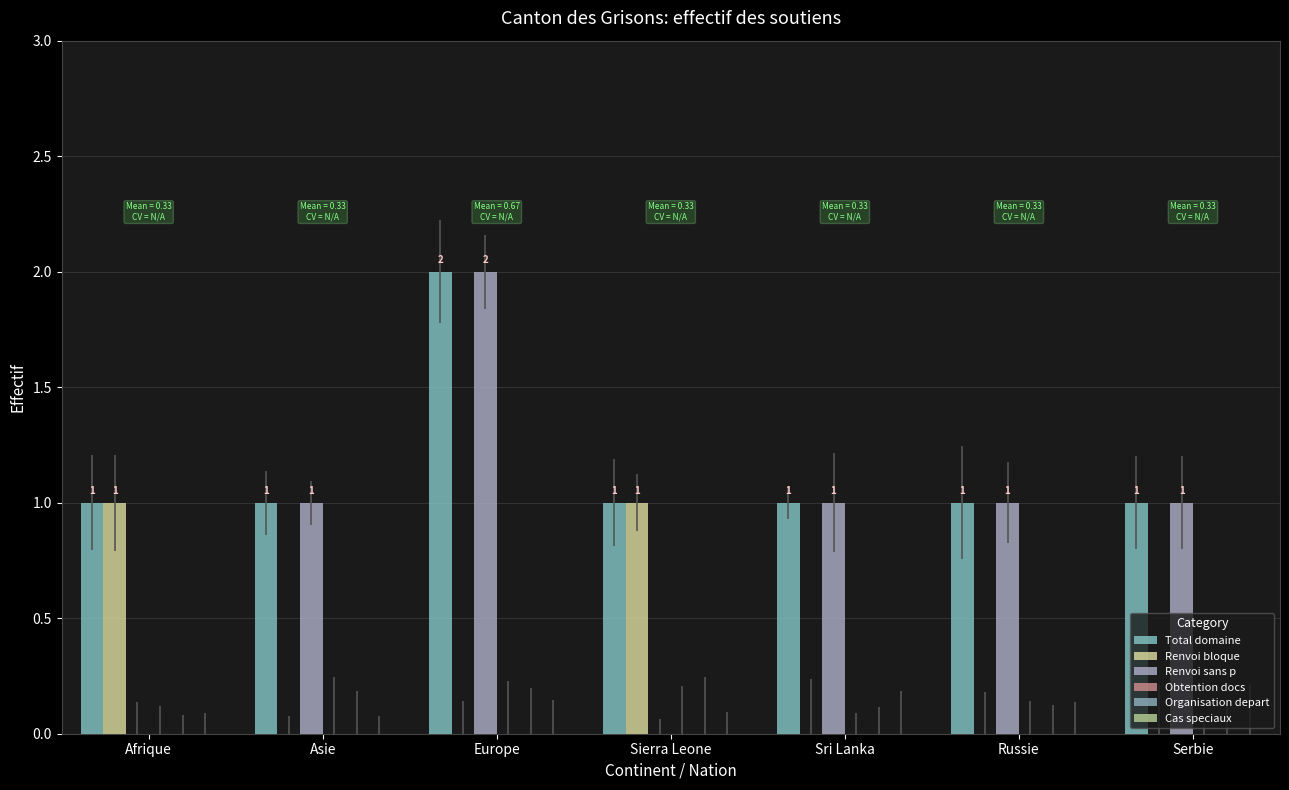

Reading left to right, transcribe all the data shown in this chart.

Total domaine: Afrique=1	Asie=1	Europe=2	Sierra Leone=1	Sri Lanka=1	Russie=1	Serbie=1
Renvoi bloque: Afrique=1	Asie=0	Europe=0	Sierra Leone=1	Sri Lanka=0	Russie=0	Serbie=0
Renvoi sans p: Afrique=0	Asie=1	Europe=2	Sierra Leone=0	Sri Lanka=1	Russie=1	Serbie=1
Obtention docs: Afrique=0	Asie=0	Europe=0	Sierra Leone=0	Sri Lanka=0	Russie=0	Serbie=0
Organisation depart: Afrique=0	Asie=0	Europe=0	Sierra Leone=0	Sri Lanka=0	Russie=0	Serbie=0
Cas speciaux: Afrique=0	Asie=0	Europe=0	Sierra Leone=0	Sri Lanka=0	Russie=0	Serbie=0